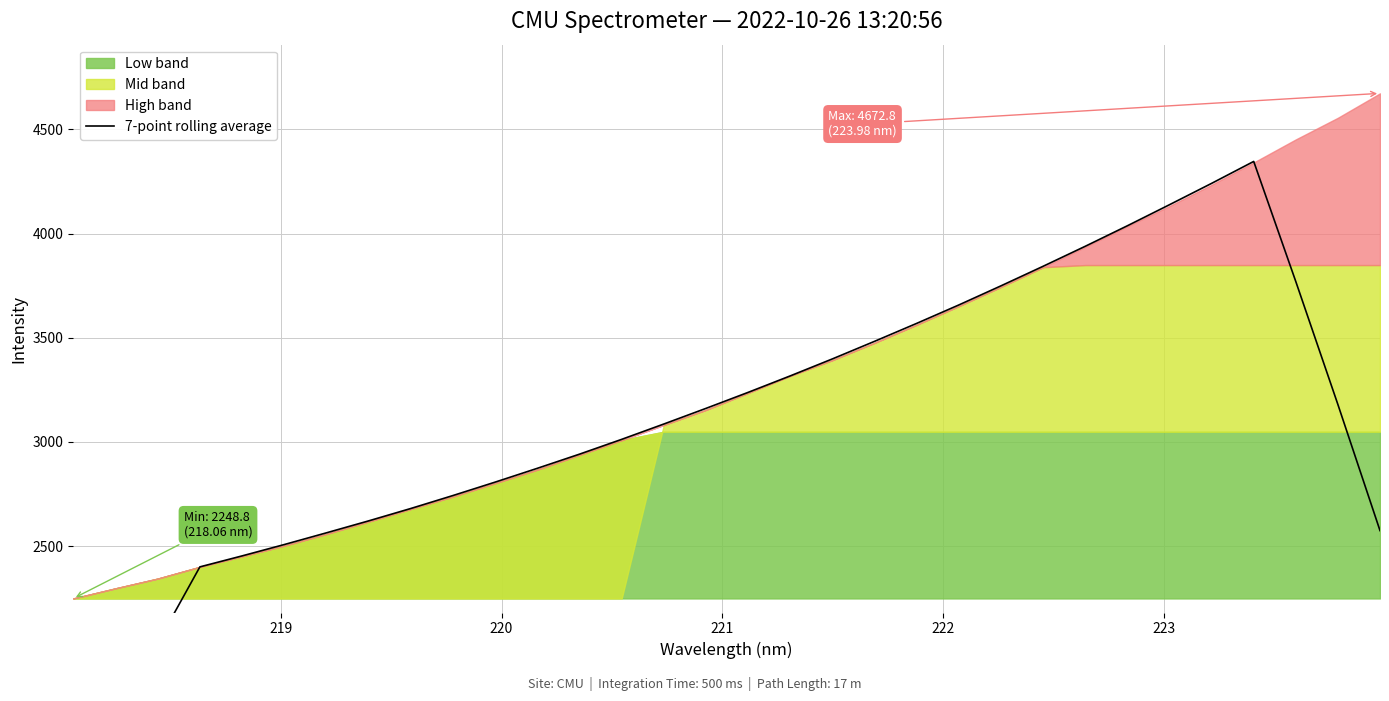

Reading left to right, transcribe all the data shown in this chart.

1327.2	1677.4	2034.8	2400.3	2453.0	2507.5	2563.7	2621.1	2680.6	2742.8	2807.1	2873.4	2941.3	3012.3	3085.9	3161.0	3237.9	3317.0	3398.5	3482.8	3569.0	3657.3	3749.1	3842.9	3938.8	4037.3	4138.4	4240.8	4346.1	3769.7	3179.4	2574.5